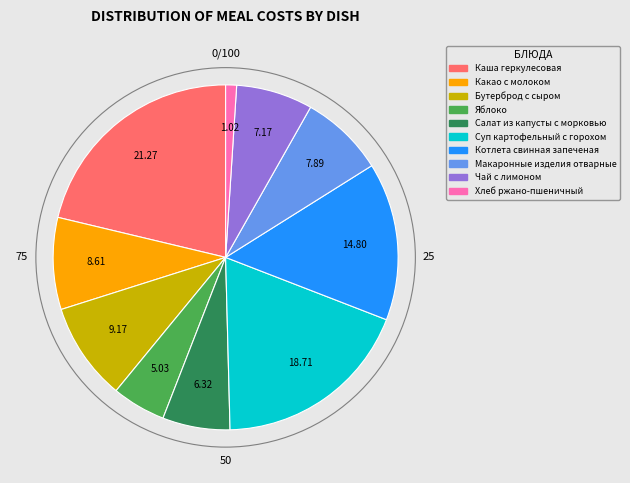

True or false: Салат из капусты с морковью accounts for 6% of the total.

True